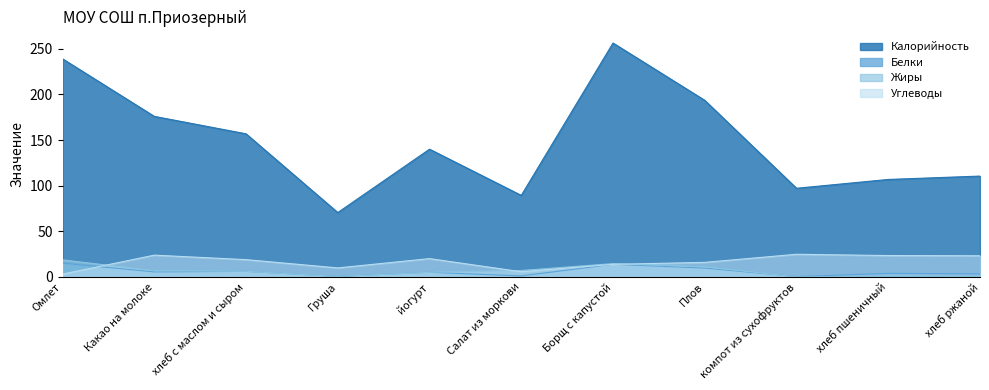

Reading right to left, transcribe all the data shown in this chart.

Калорийность: 110.5	106.8	97.1	193.6	256.4	89.3	140.0	70.5	156.9	176.0	239.1
Белки: 3.2	3.8	0.2	9.6	13.8	1.0	5.0	0.4	6.0	5.4	15.0
Жиры: 0.5	0.5	0.0	11.0	14.5	7.0	5.0	0.4	6.1	6.7	18.6
Углеводы: 23.1	23.4	24.8	15.9	13.7	5.6	20.0	9.8	18.9	23.8	3.0